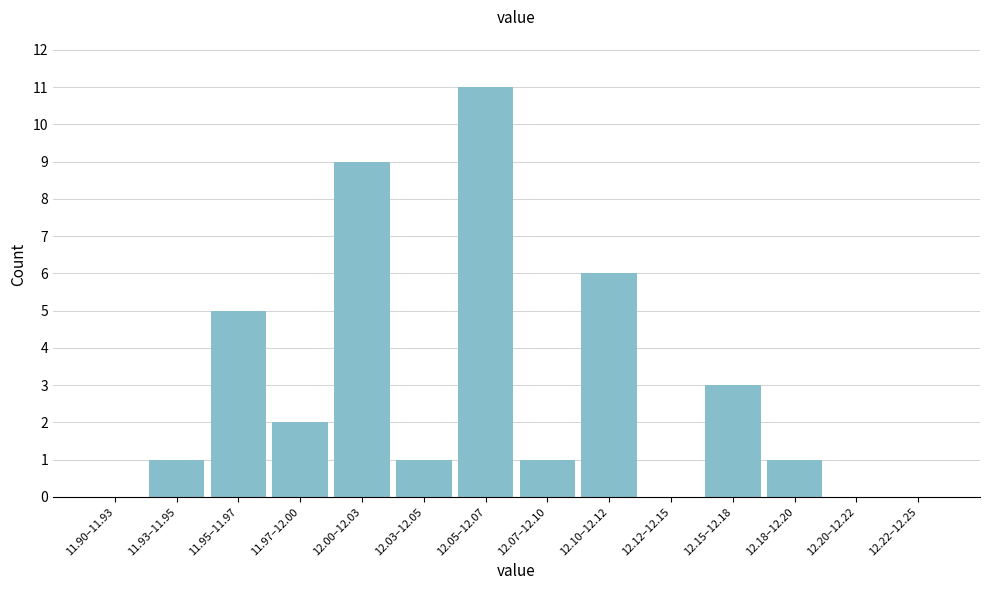

Reading left to right, what are all the values shown in this chart?

11.90–11.93=0	11.93–11.95=1	11.95–11.97=5	11.97–12.00=2	12.00–12.03=9	12.03–12.05=1	12.05–12.07=11	12.07–12.10=1	12.10–12.12=6	12.12–12.15=0	12.15–12.18=3	12.18–12.20=1	12.20–12.22=0	12.22–12.25=0